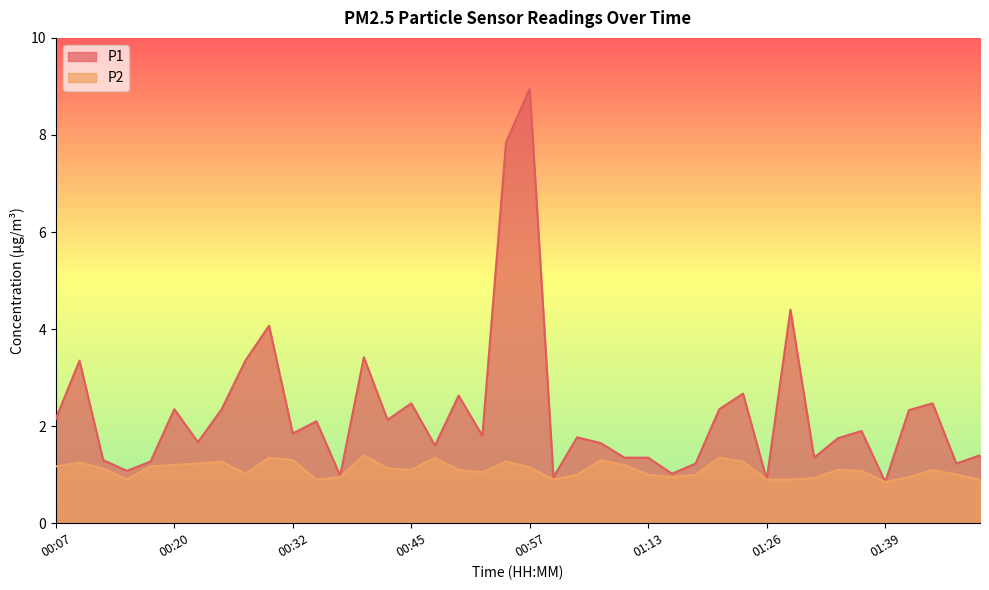

At how many categories does at least one series exceed 3?

7